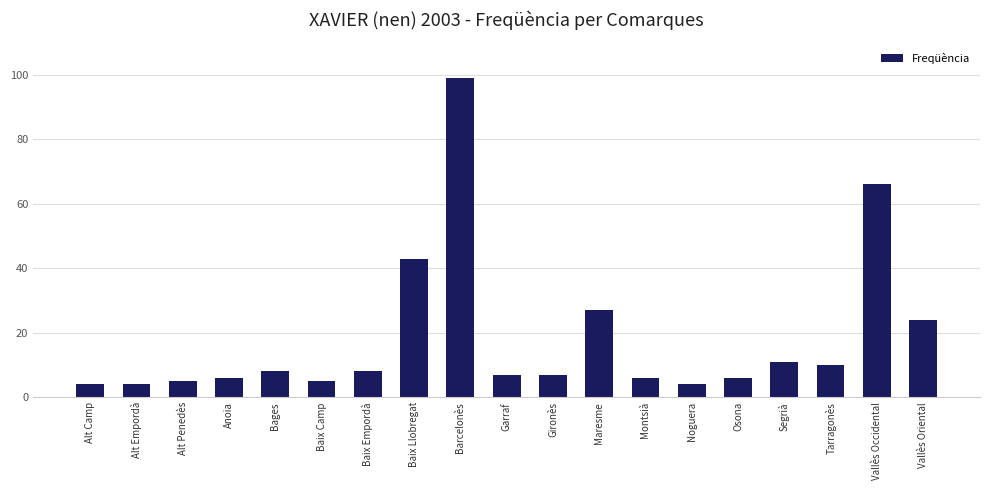

What is the ratio of the value at Alt Penedès to the value at Osona?

0.8